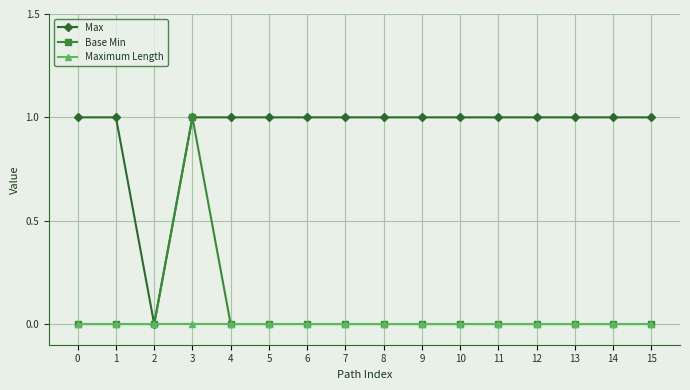

At which category does Max reach its first local valley?

2